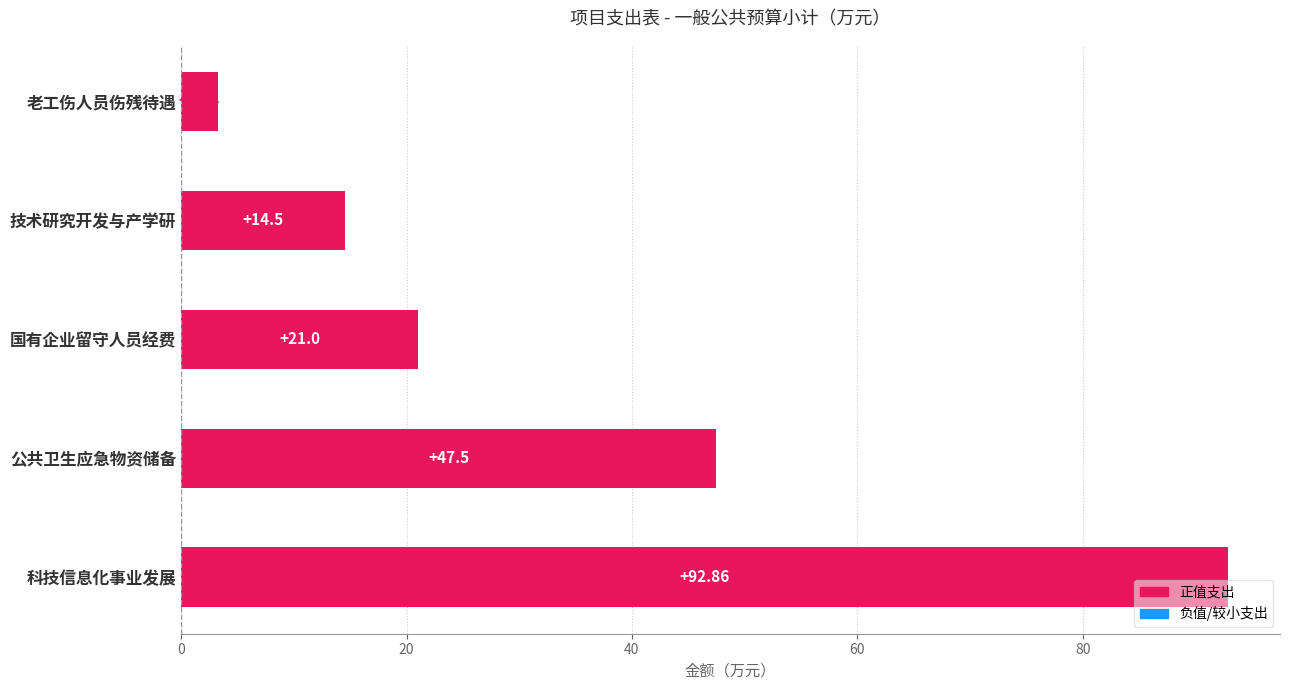

Rank the categories by value from highest to lowest.

科技信息化事业发展, 公共卫生应急物资储备, 国有企业留守人员经费, 技术研究开发与产学研, 老工伤人员伤残待遇